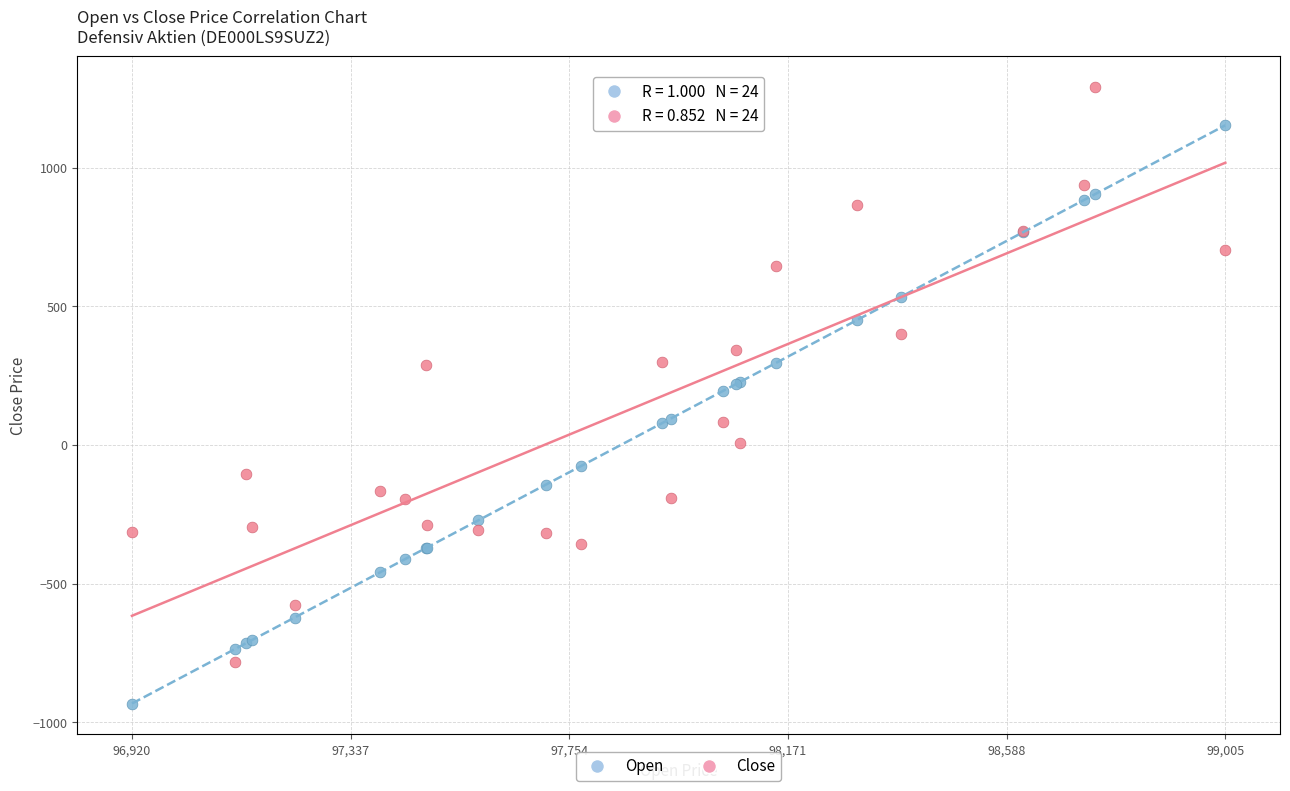

What is the X range (max minus min) for the scatter plot?

2085.0